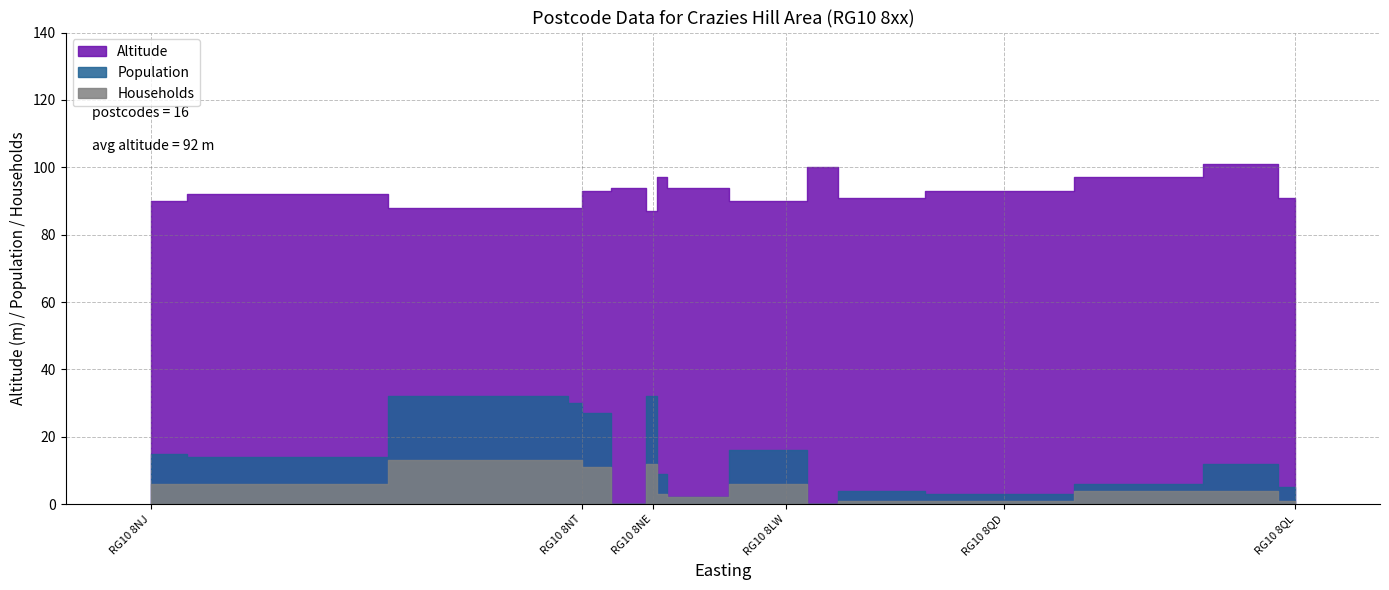

Where is the first local maximum for Households?

RG10 8LU